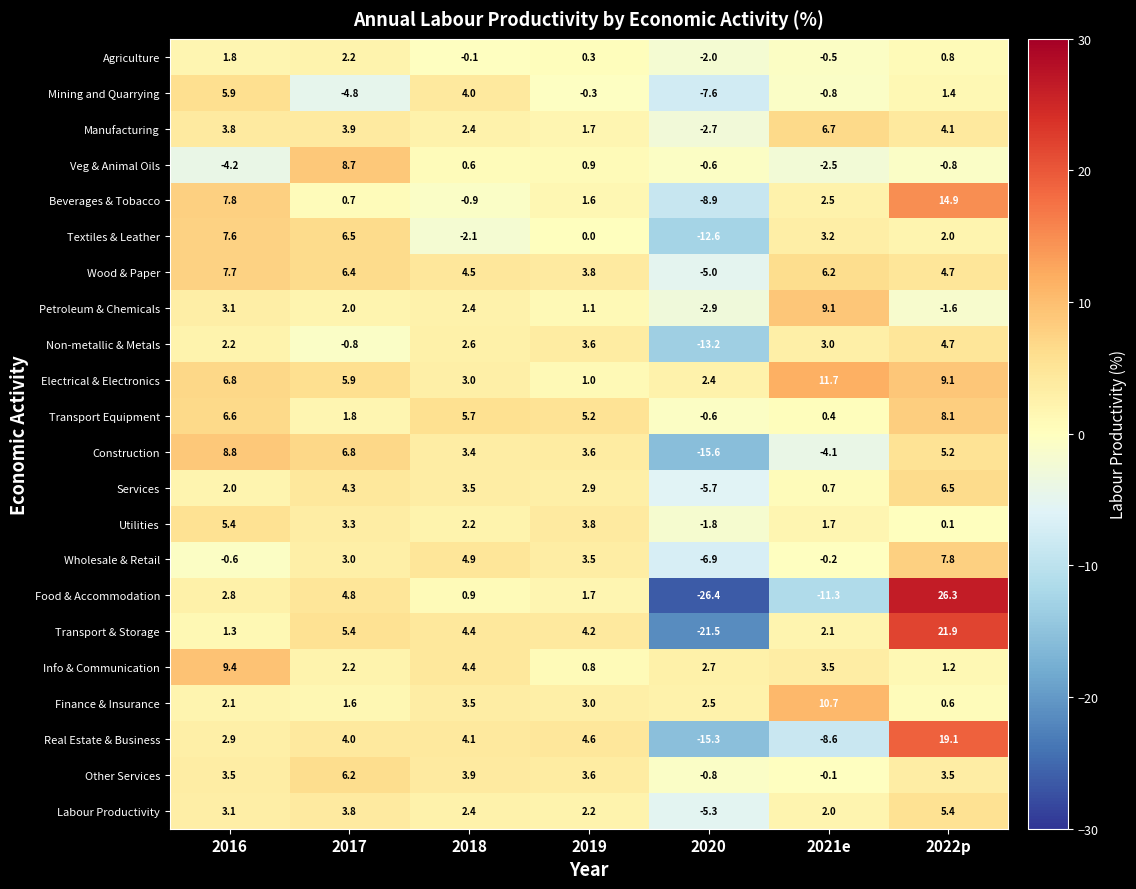

What is the difference between the second highest and minimum values in the Textiles & Leather series?

19.1